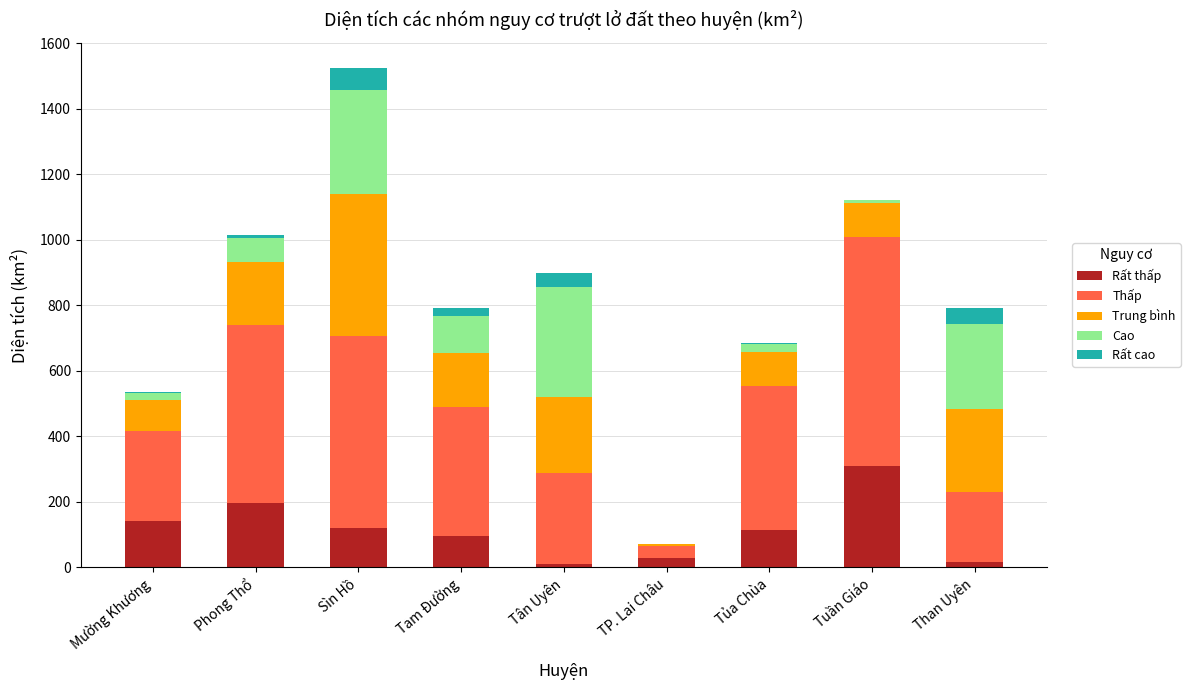

At which category is the sum across all series the highest?

Sìn Hồ